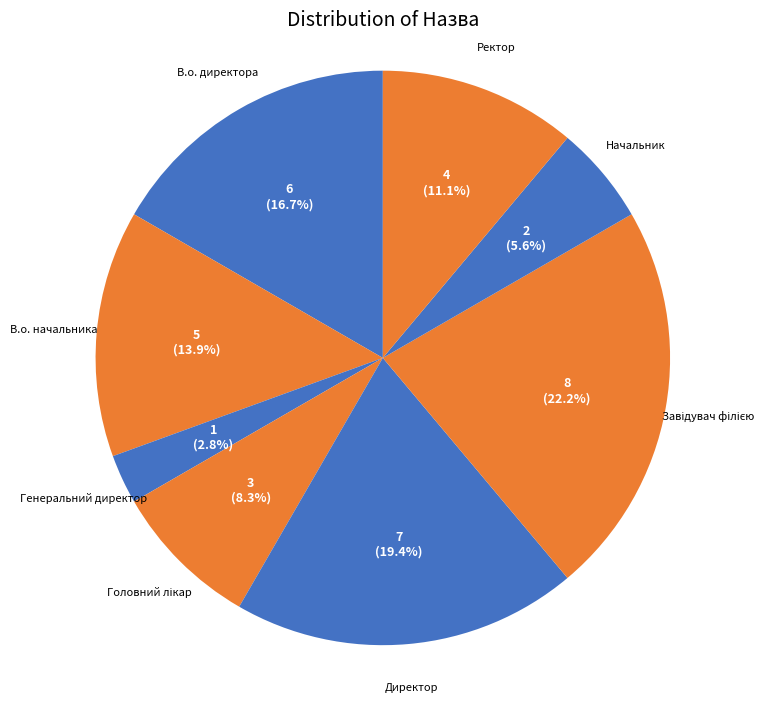

How much of the chart is everything except В.о. директора?

83.3%